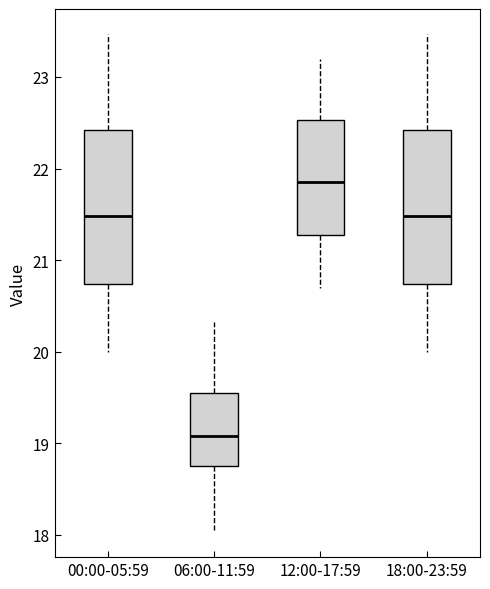

Where does the median line of the box for 18:00-23:59 sit on the y-axis? The values are not printed on the chart, so give them approximately, as read against the axis.

21.5